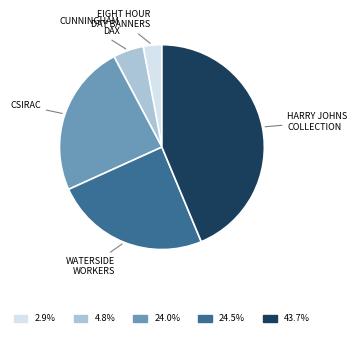

Is there any slice that represents more than half of the pie?

No